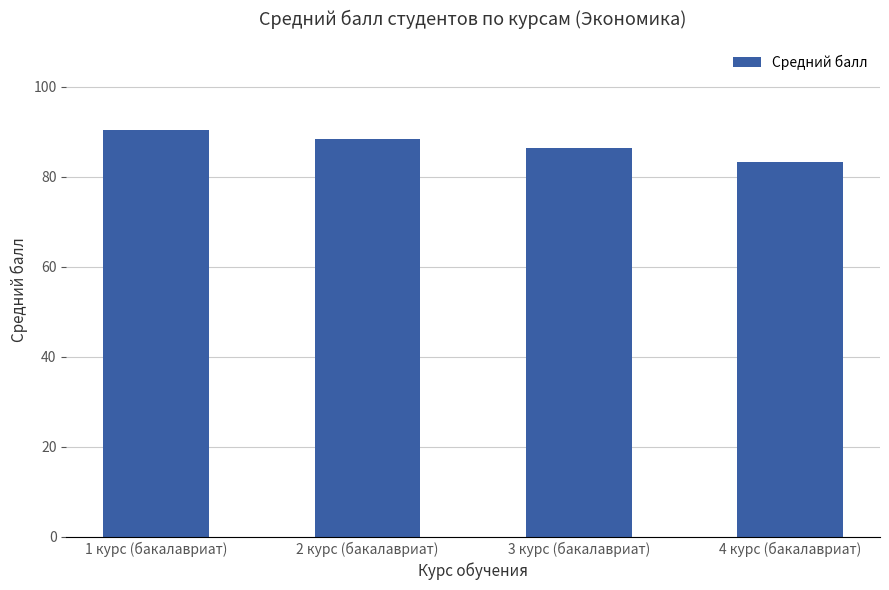

What value does the data have at 4 курс (бакалавриат)?

83.3